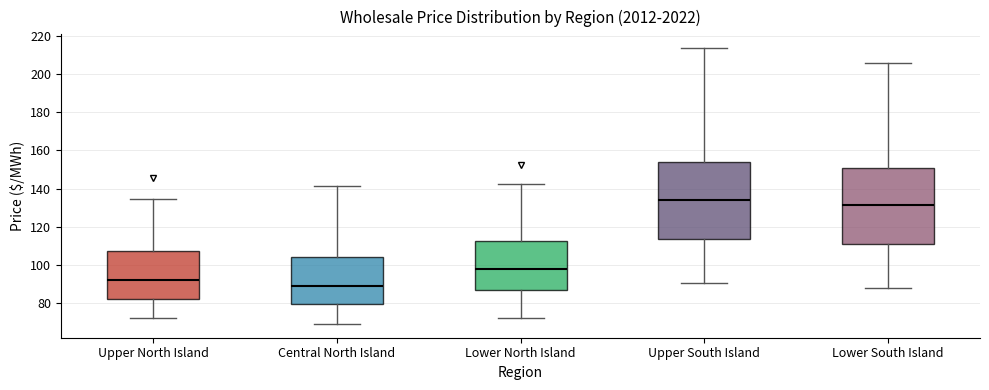

Reading left to right, read every box against the y-axis: the position of its median line, the range the box covers, and the ends of its whiskers. The values are not printed on the chart, so give them approximately, as read against the axis.

Upper North Island: median 92, box 82 to 108, whiskers 72 to 134
Central North Island: median 90, box 80 to 104, whiskers 70 to 142
Lower North Island: median 98, box 86 to 112, whiskers 72 to 142
Upper South Island: median 134, box 114 to 154, whiskers 90 to 214
Lower South Island: median 132, box 112 to 150, whiskers 88 to 206